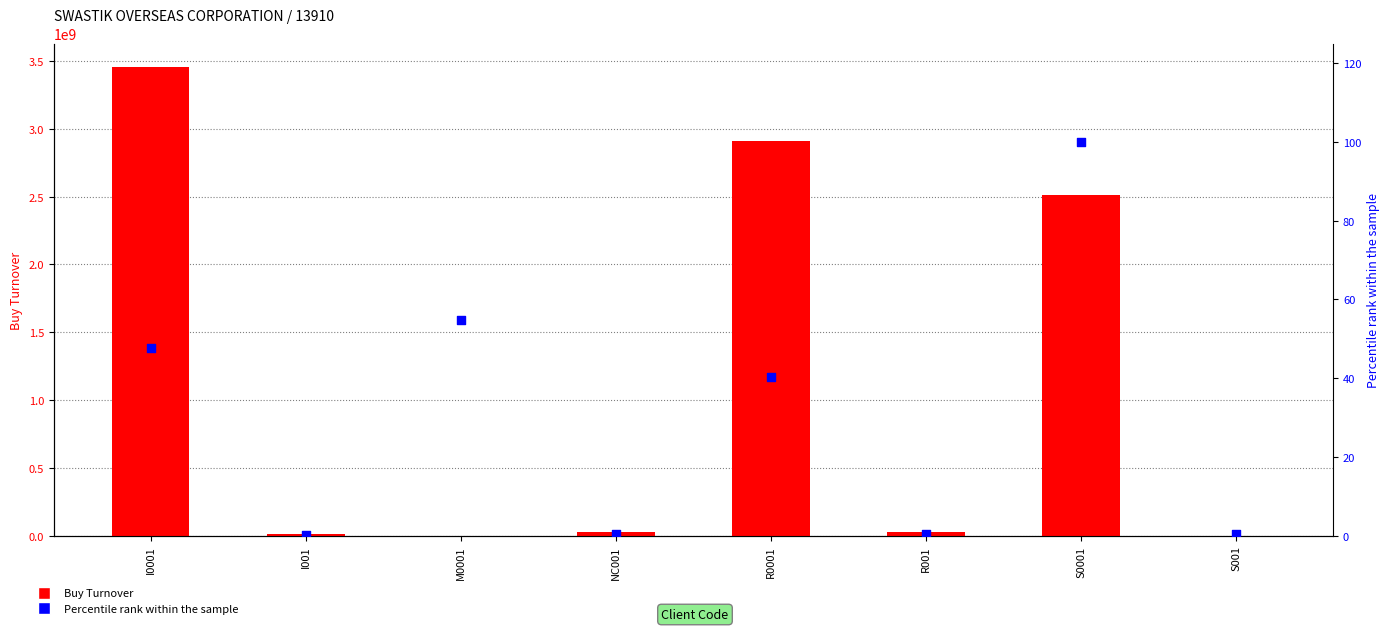

What is the total value across all series at R0001?

2912194250.5